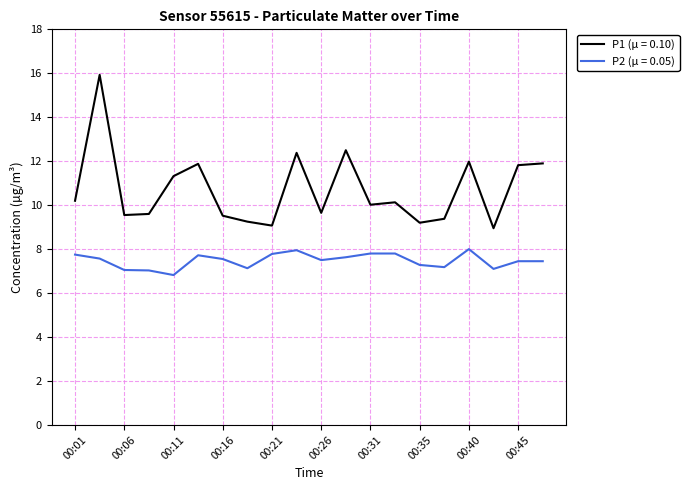

Which series has the largest total across all categories?

P1 (μ = 0.10)